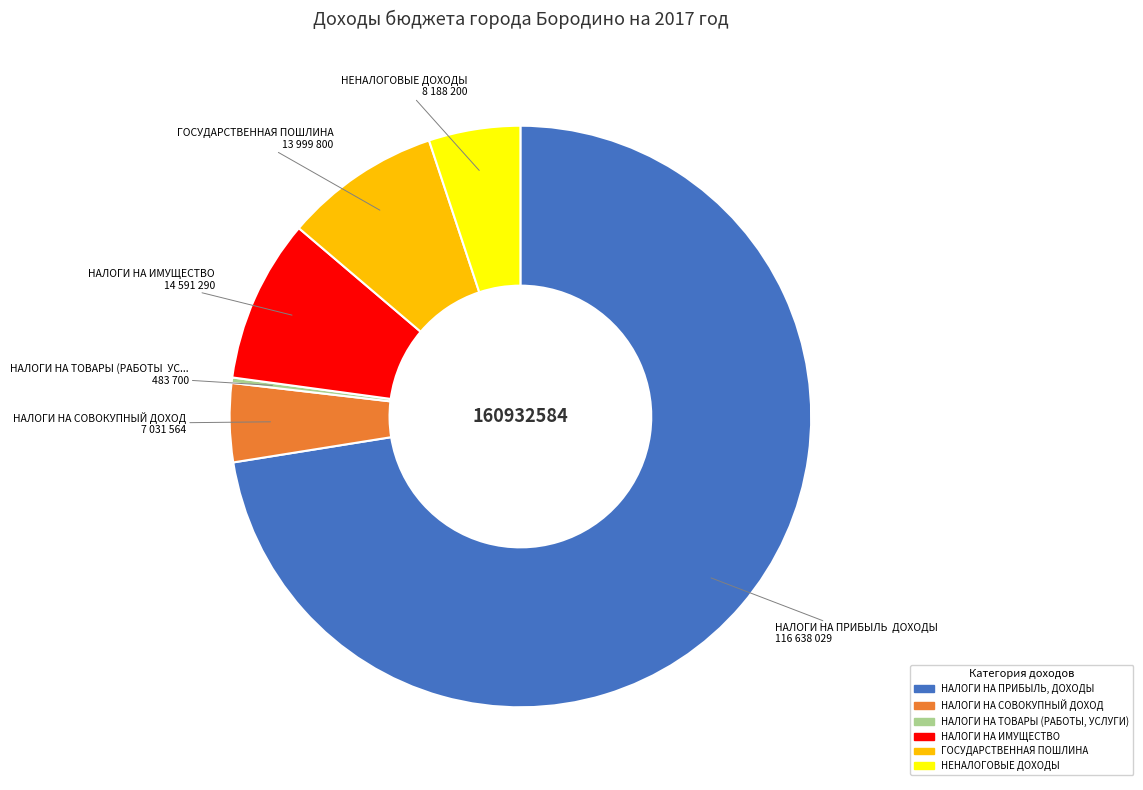

Is it true that НАЛОГИ НА ИМУЩЕСТВО is 1% of the pie?

False